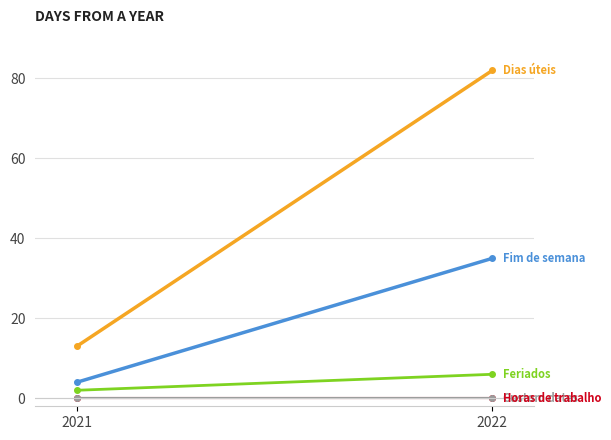

At 2022, list the series in order from largest to smallest.

Dias úteis, Fim de semana, Feriados, Custom dates, Horas de trabalho